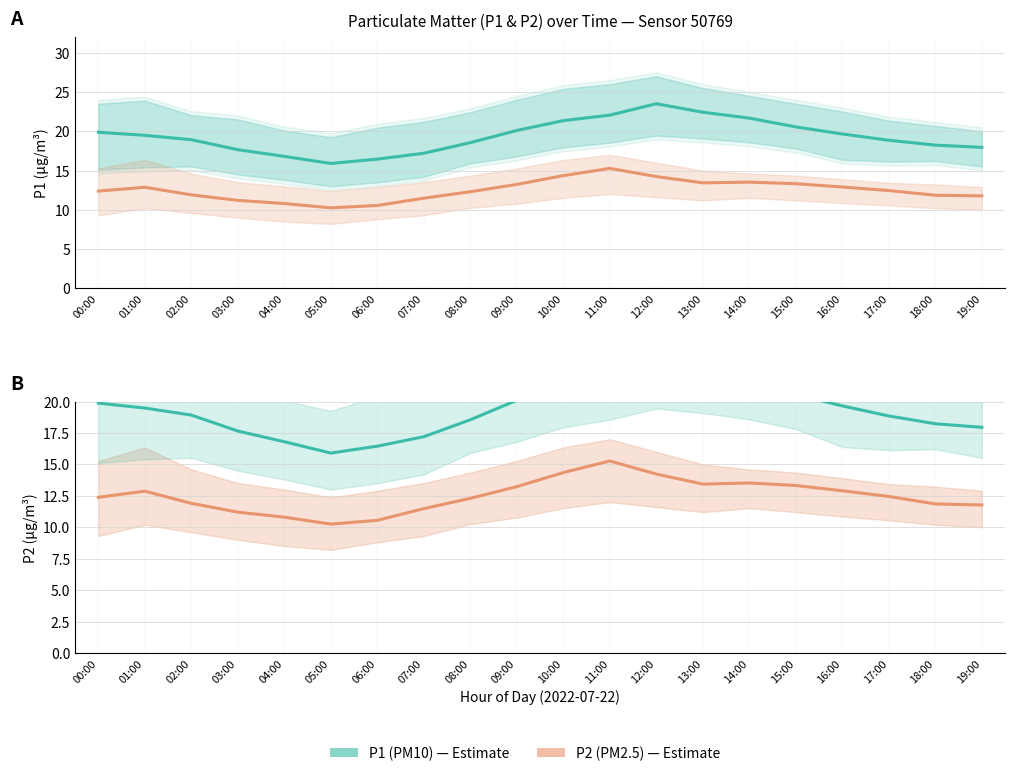

Reading left to right, extract all data points from this chart.

P1 (PM10): 19.9	19.5	18.9	17.6	16.8	15.9	16.4	17.2	18.6	20.1	21.4	22.1	23.5	22.4	21.7	20.6	19.6	18.9	18.2	17.9
P2 (PM2.5): 12.4	12.9	11.9	11.2	10.8	10.2	10.6	11.5	12.3	13.2	14.3	15.3	14.2	13.4	13.5	13.3	12.9	12.4	11.8	11.8